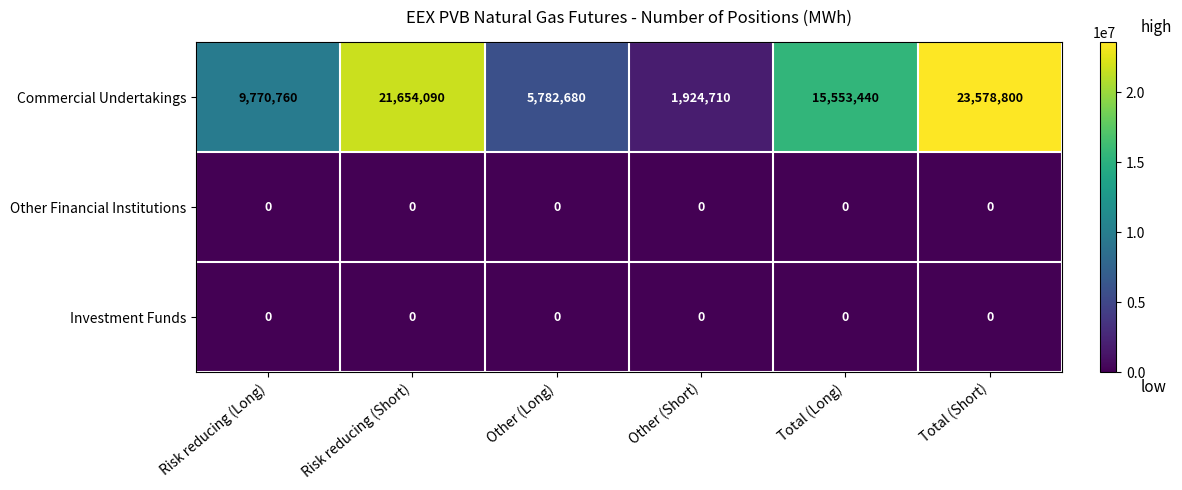

What is the difference between the highest and lowest values at Other (Short)?

1924710